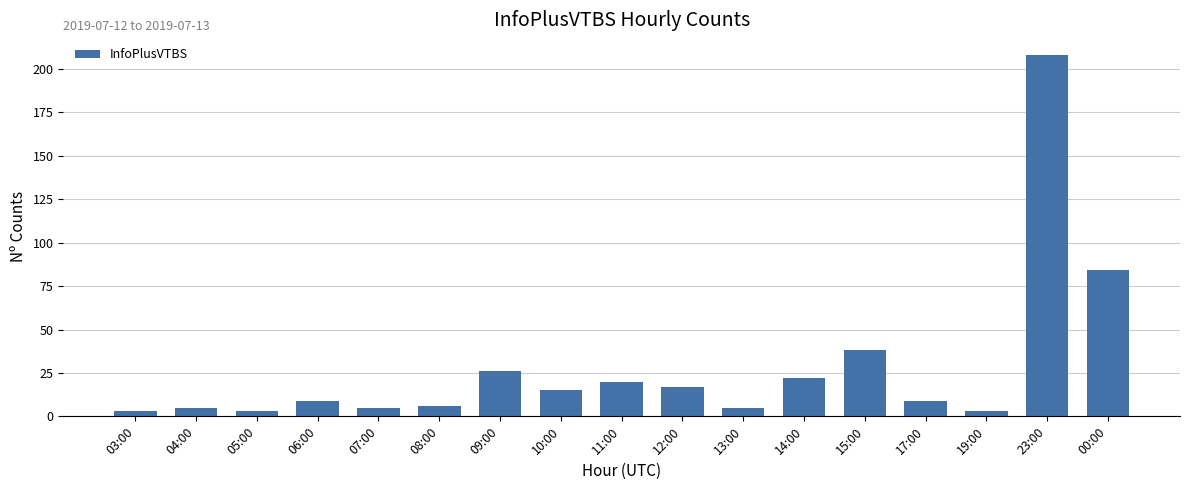

What is the sum of the values at 06:00 and 11:00?

29